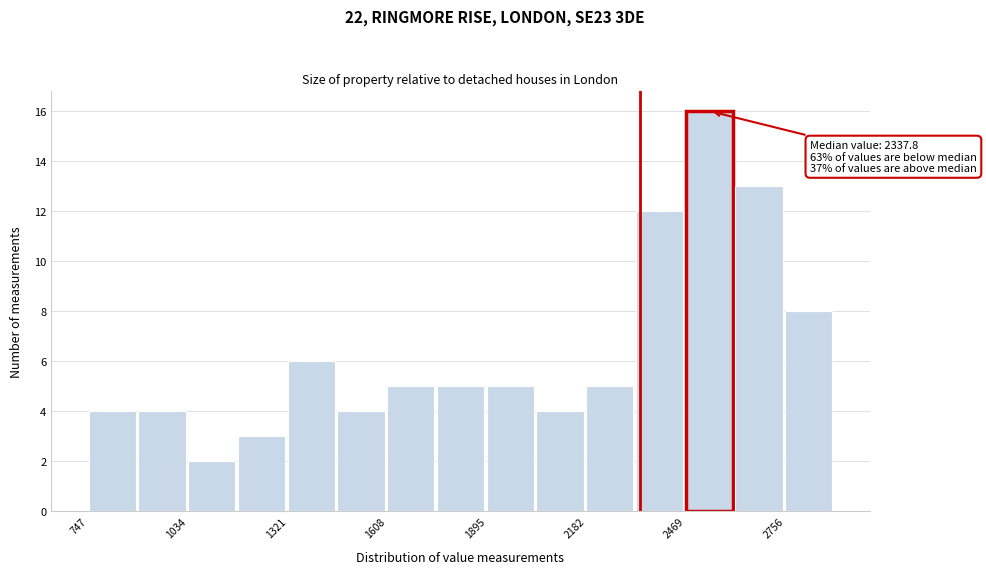

Read against the x-axis, roughly where is the centre of the tallest bar?

2550